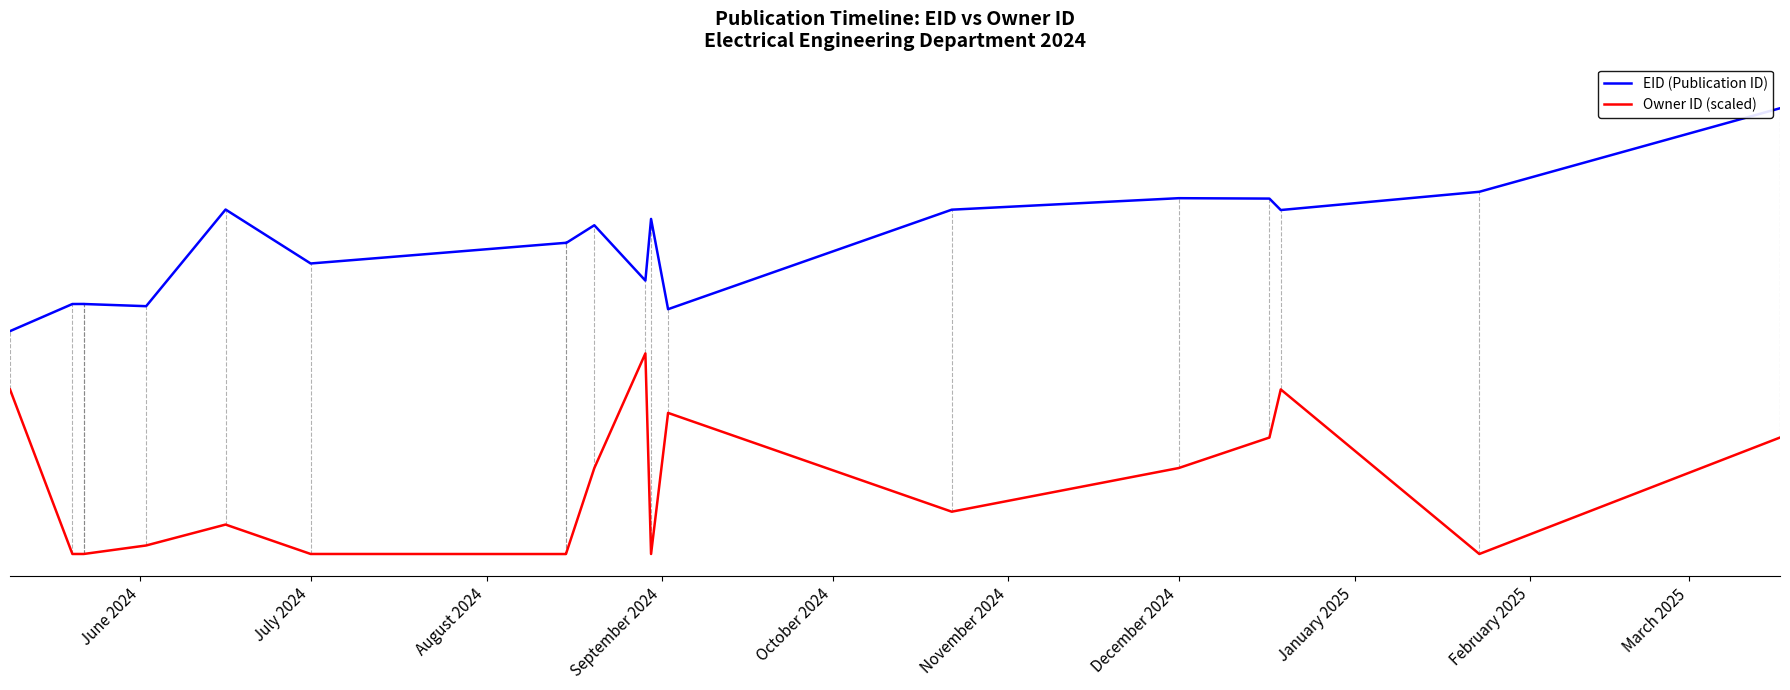

At how many categories does at least one series exceed 0?

20